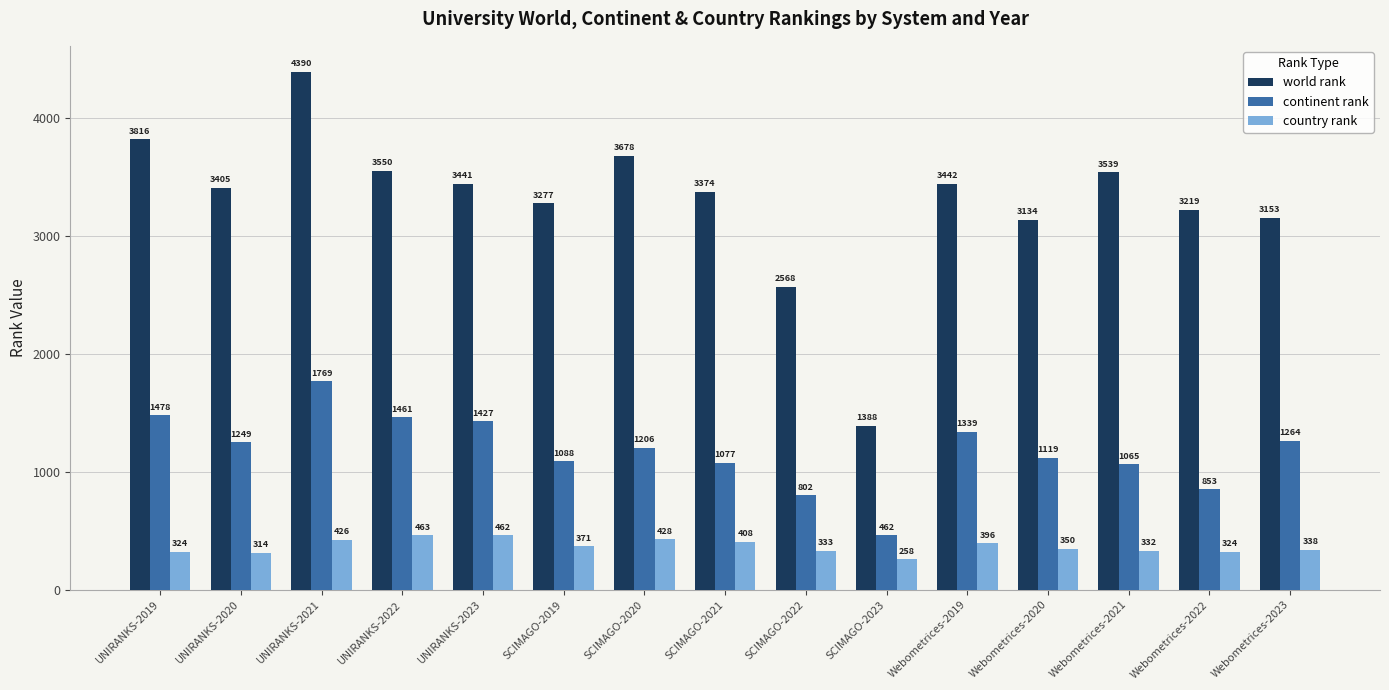

How many values in the world rank series are below 3405?

7